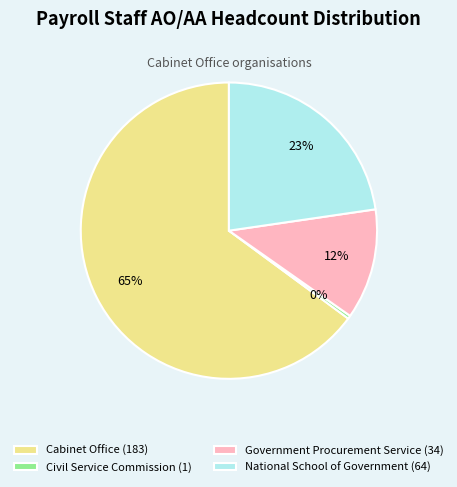

Which slice is the smallest?

Civil Service Commission